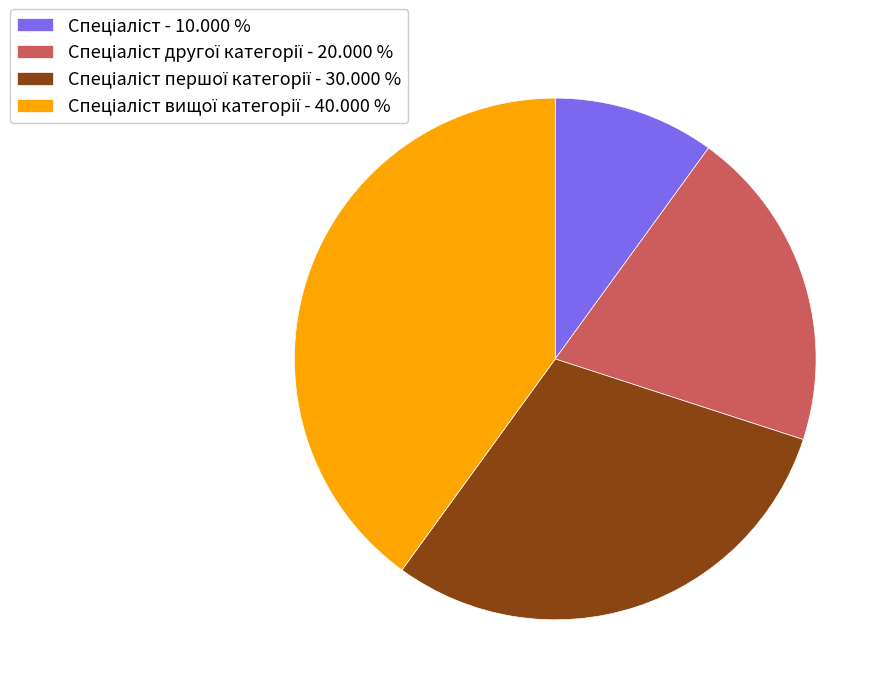

Is there any slice that represents more than half of the pie?

No